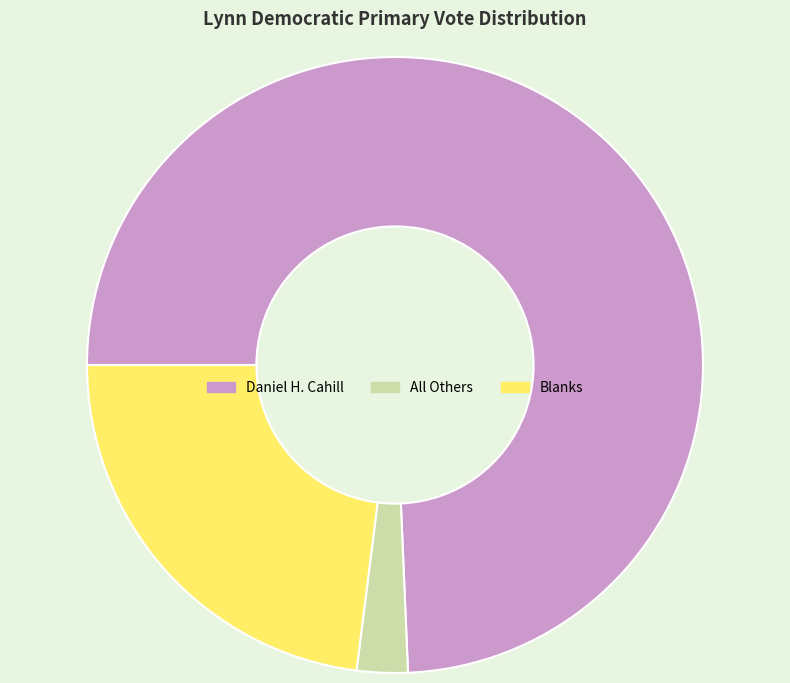

True or false: Blanks accounts for 9% of the total.

False